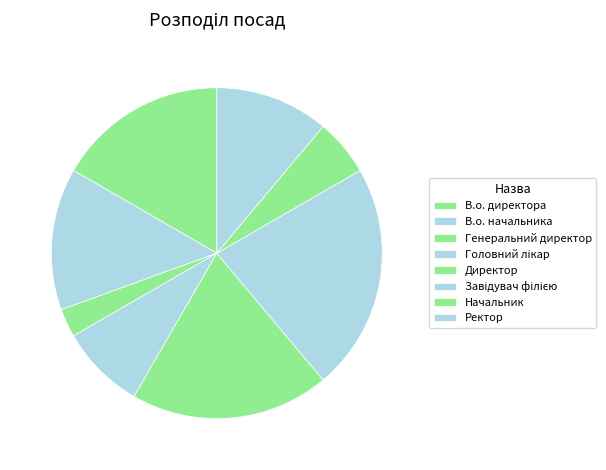

Count the number of slices in the pie.

8